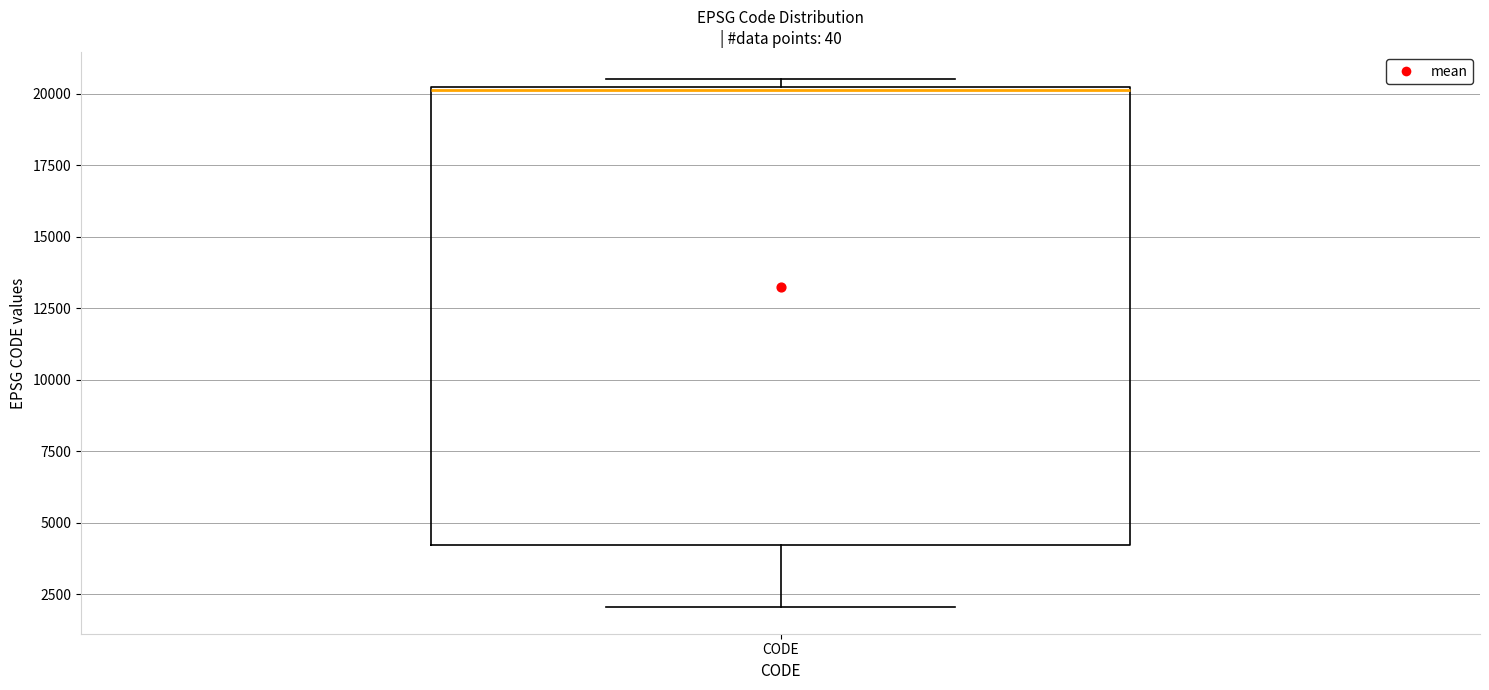

Transcribe this box plot: give where the median line is, the range the box spans, and where the two whiskers end, as read against the y-axis. The values are not printed on the chart, so give them approximately, as read against the axis.

median 20000, box 4000 to 20500, whiskers 2000 to 20500 (just above the box's upper edge)